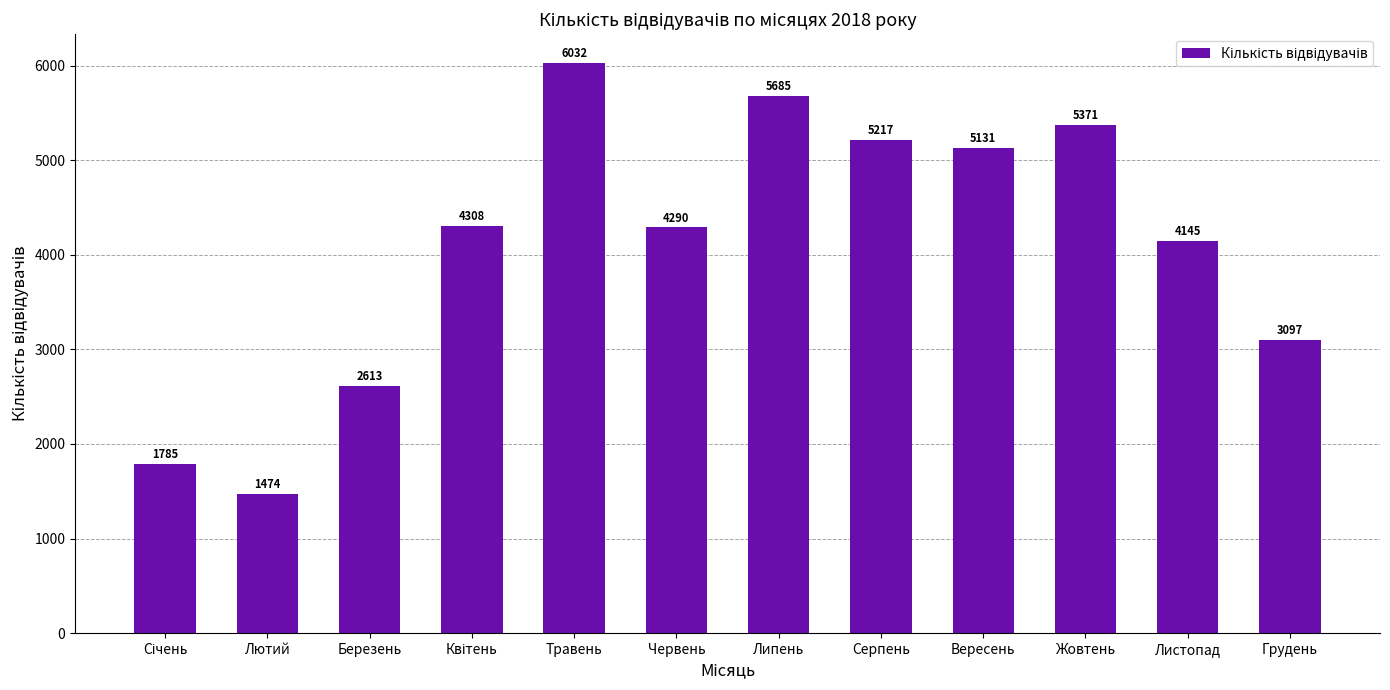

What is the maximum value shown in the chart?

6032